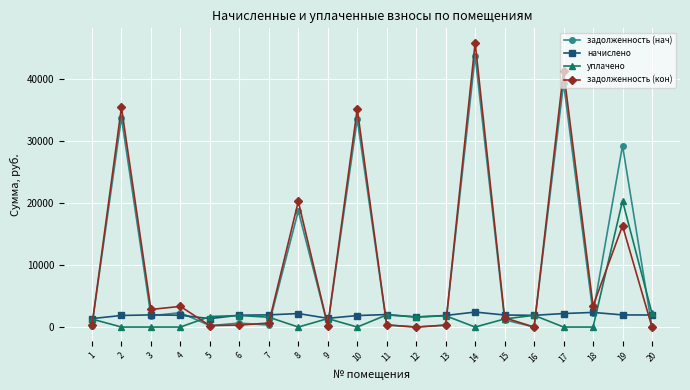

What is the greatest value displayed?

45895.8